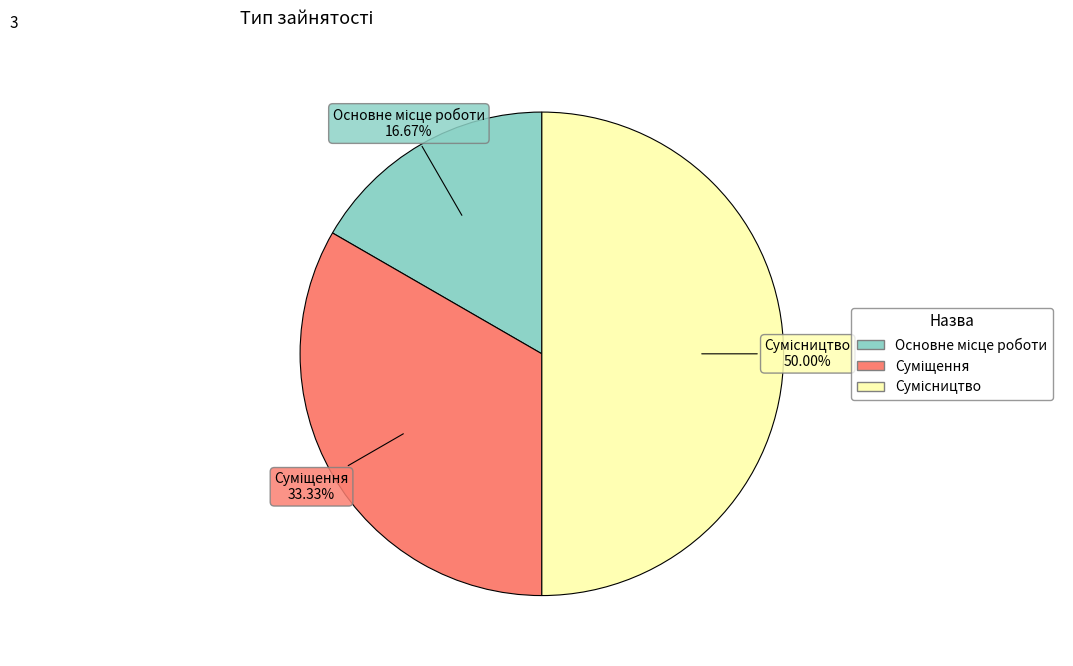

What percentage do Основне місце роботи and Суміщення together represent?

50.0%